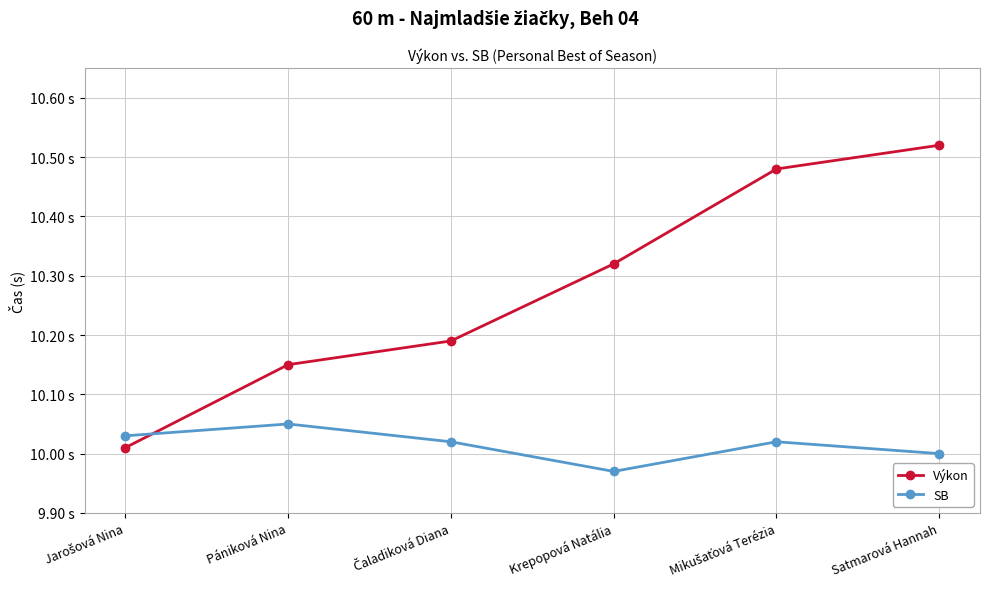

What is the minimum value shown in the chart?

10.0